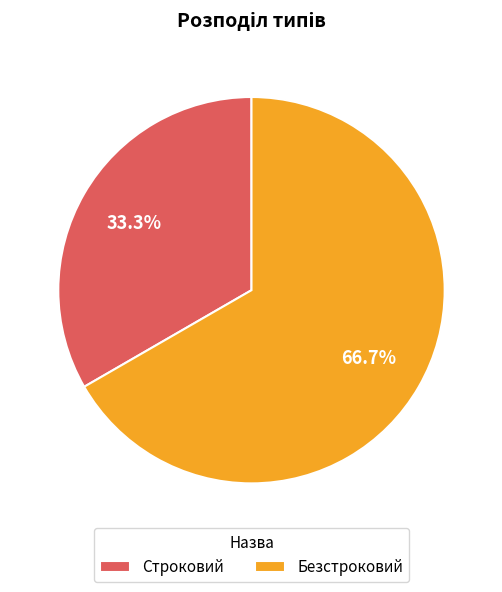

To the nearest percent, what is the difference between the largest and smallest slice percentages?

33%